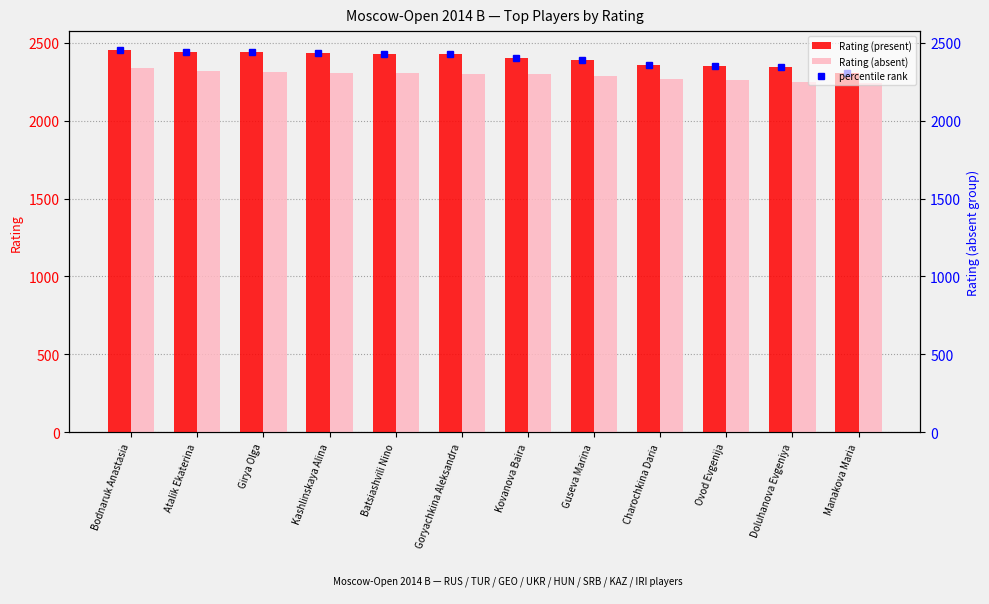

At which category is the sum across all series the highest?

Bodnaruk Anastasia